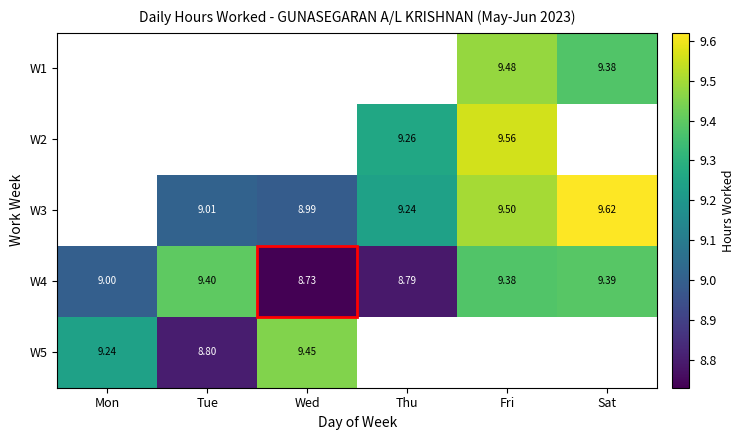

Is the value of W4 at Mon greater than the value of W5 at Wed?

No